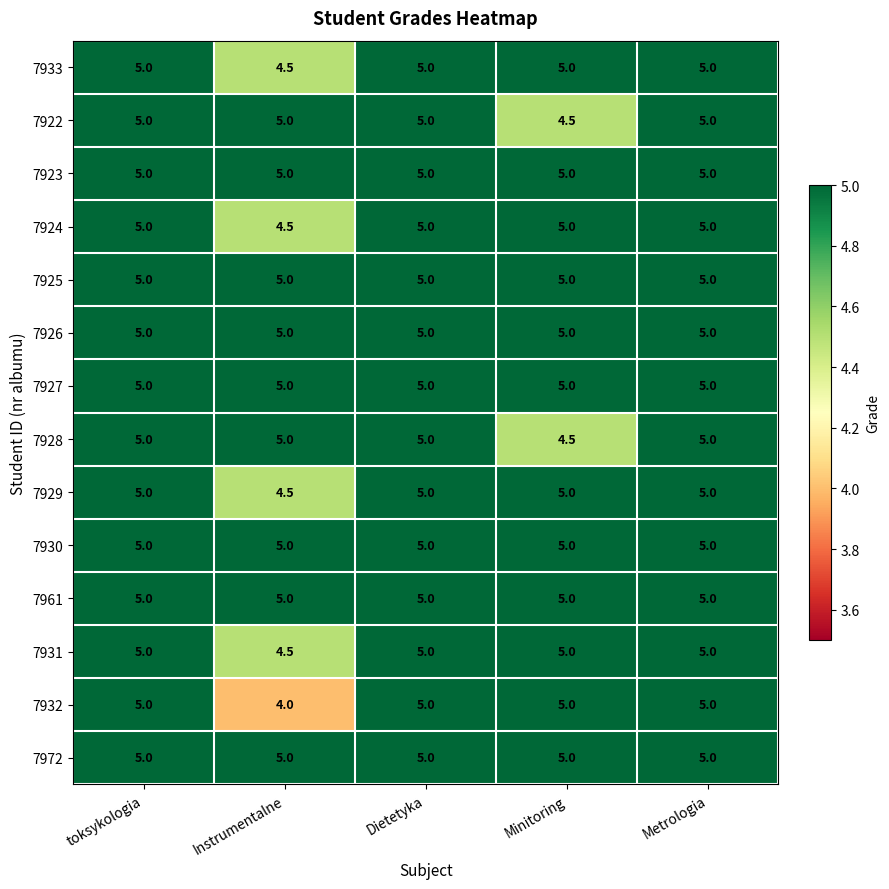

What is the sum of all 7922 values?

24.5